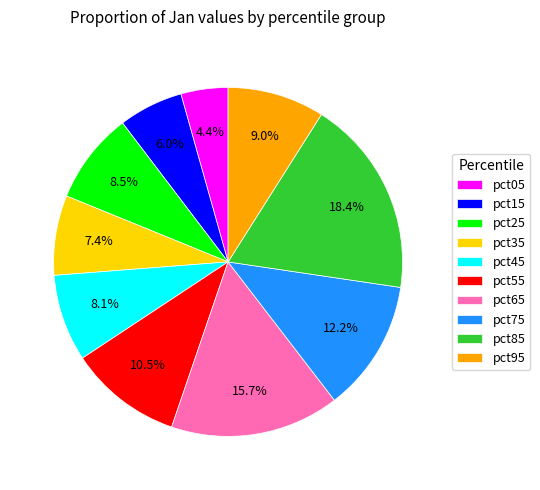

To the nearest percent, what is the difference between the largest and smallest slice percentages?

14%